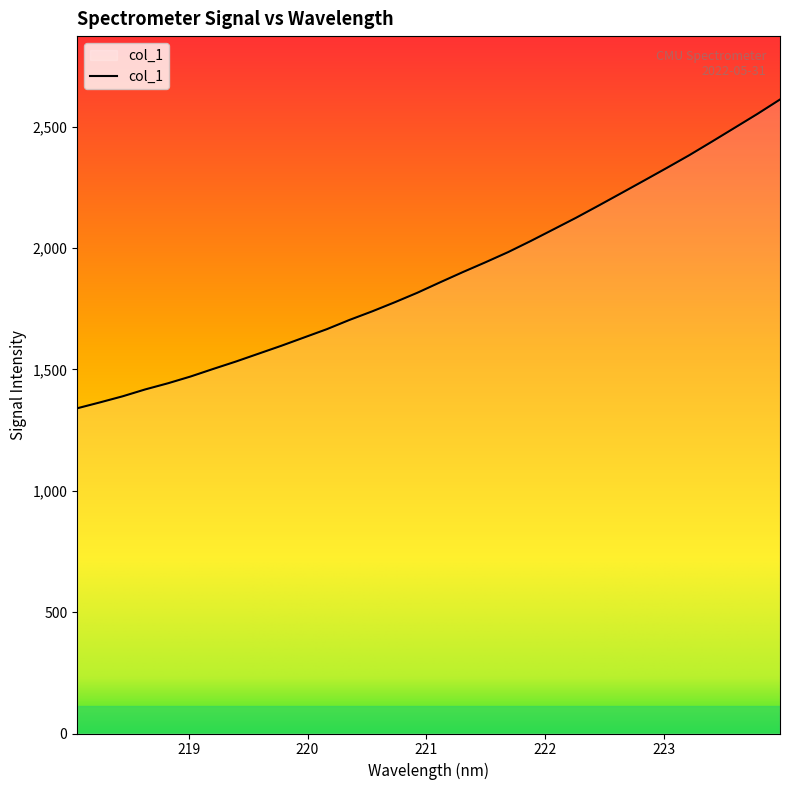

What is the difference between the maximum and minimum values?

1272.2